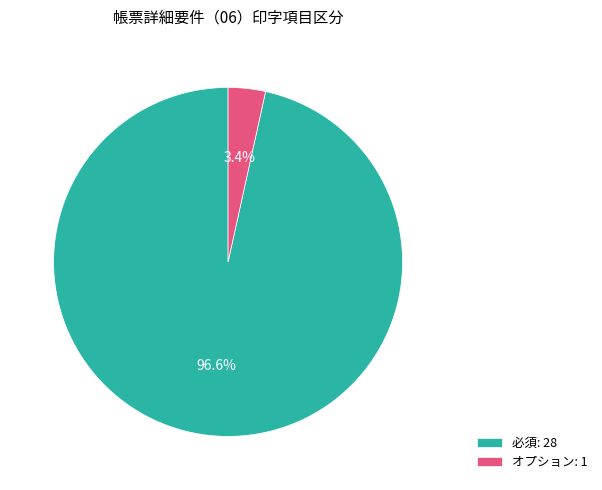

What is the majority slice?

必須: 28